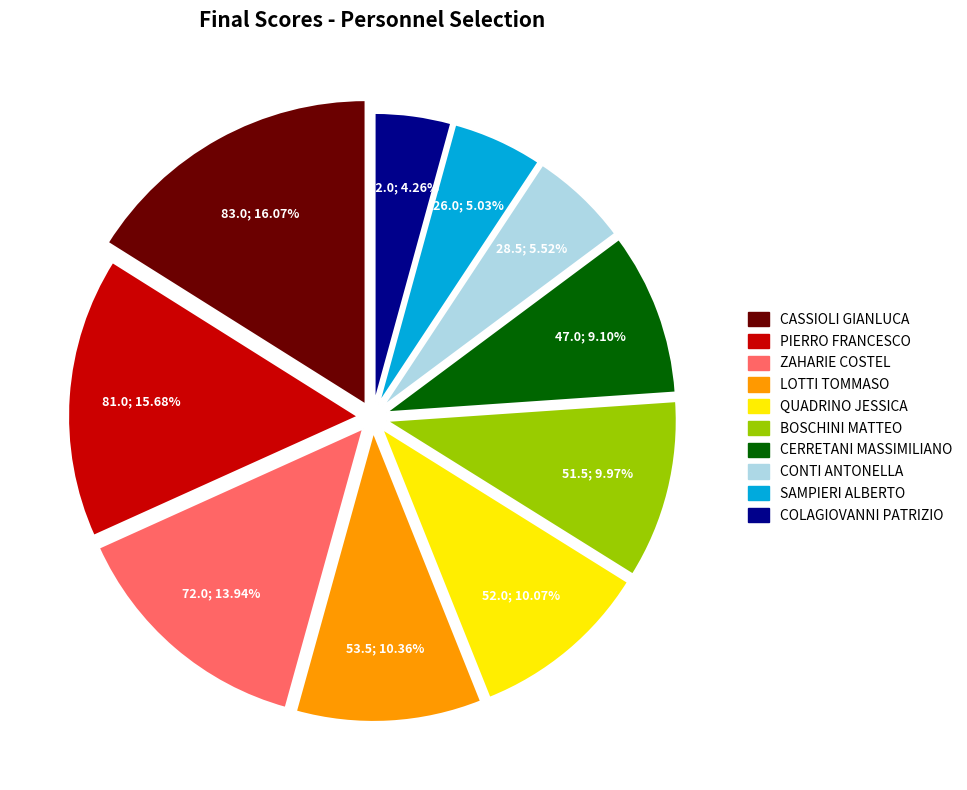

How many slices are in this pie chart?

10